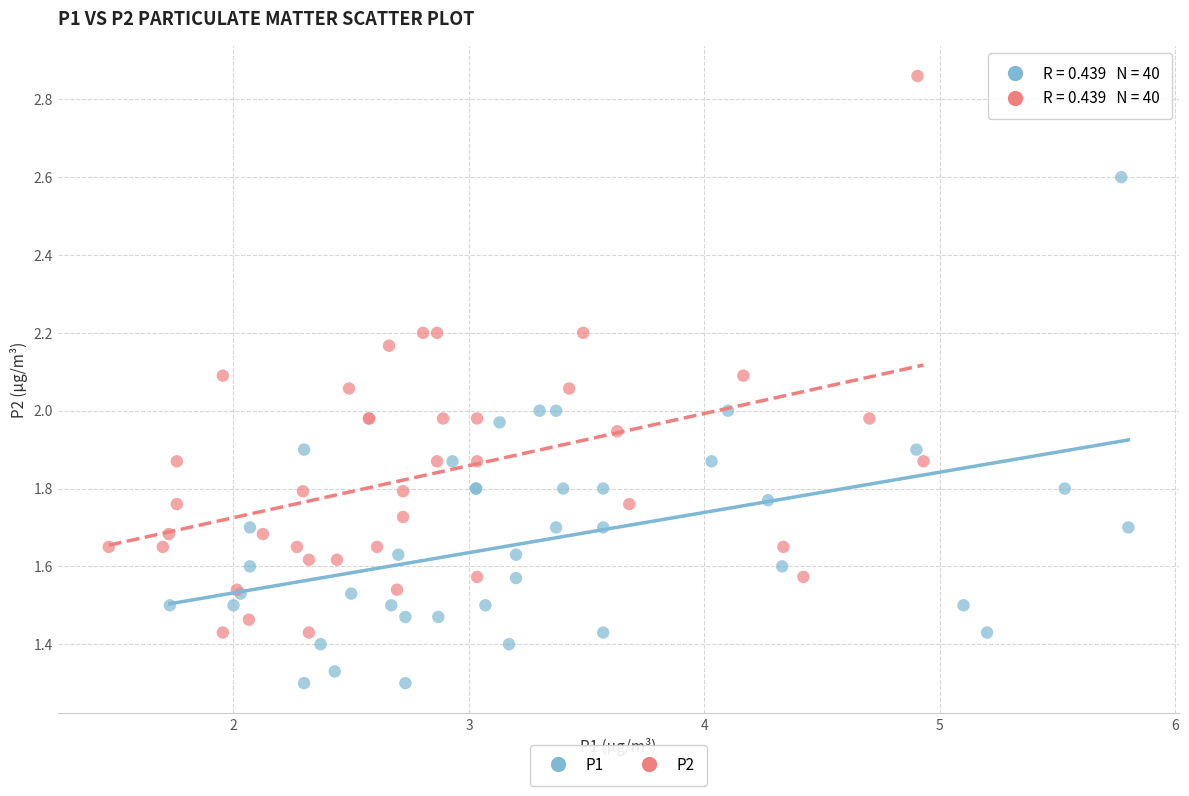

Which series reaches the maximum Y coordinate?

P2